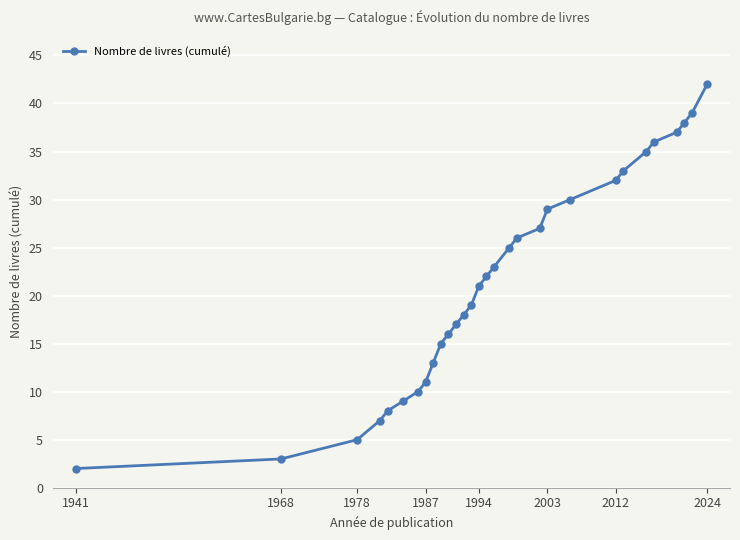

How many lines are shown in the chart?

1